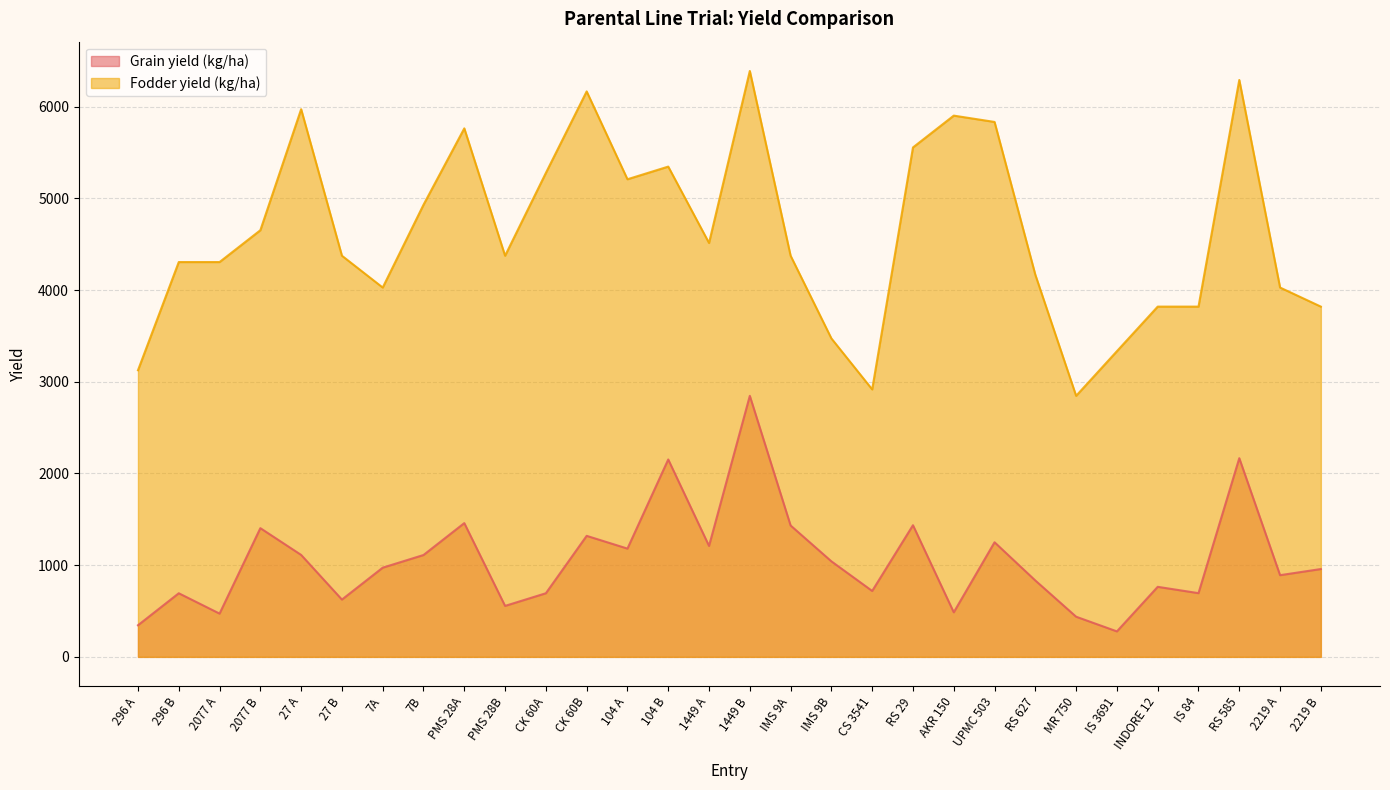

True or false: Grain yield (kg/ha) and Fodder yield (kg/ha) intersect in this chart.

False